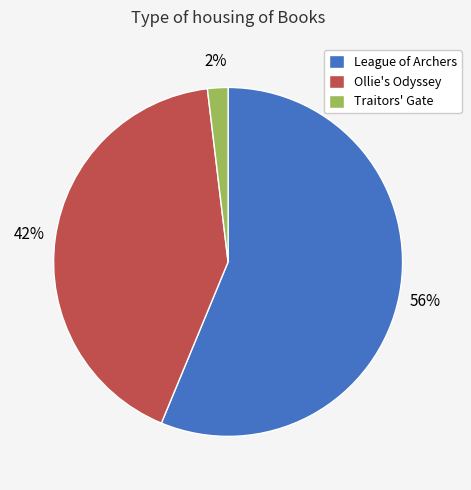

Is there any slice that represents more than half of the pie?

Yes